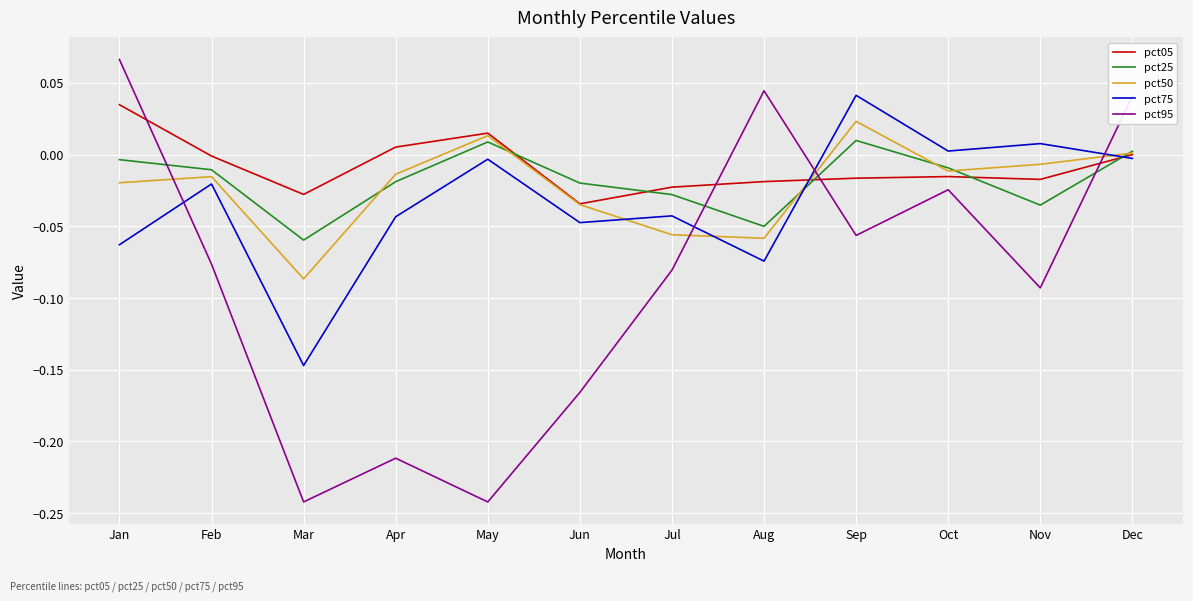

Count the number of categories in the chart.

12